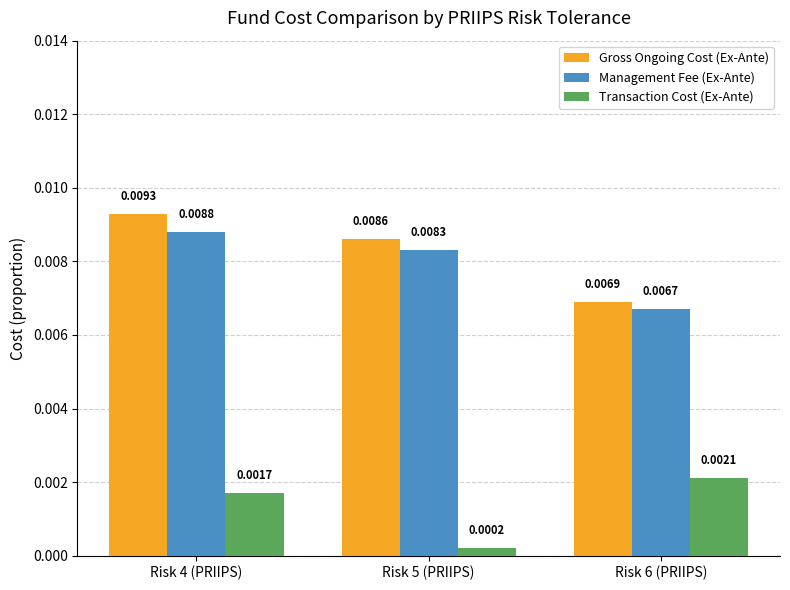

Rank the series at Risk 4 (PRIIPS) from highest to lowest value.

Gross Ongoing Cost (Ex-Ante), Management Fee (Ex-Ante), Transaction Cost (Ex-Ante)